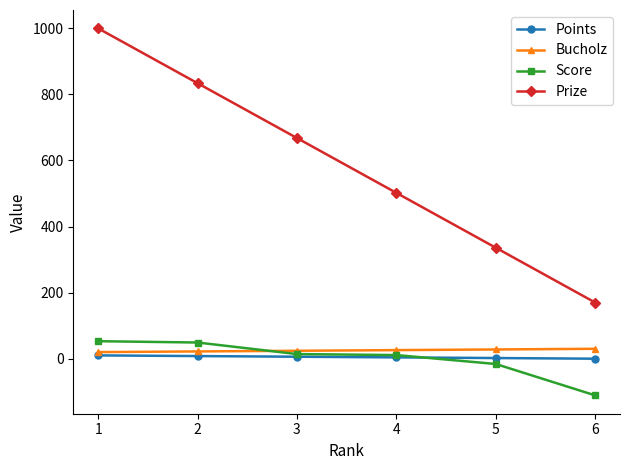

Which series has the largest total across all categories?

Prize